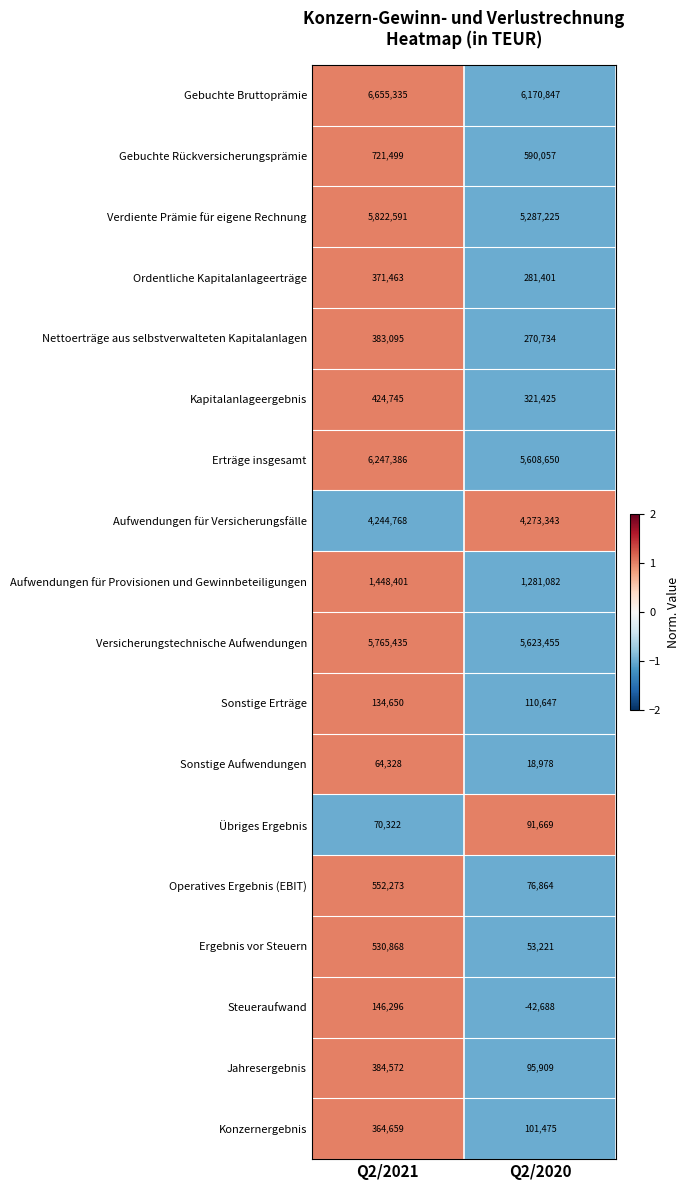

What value does the Erträge insgesamt series have at Q2/2021?

6247386